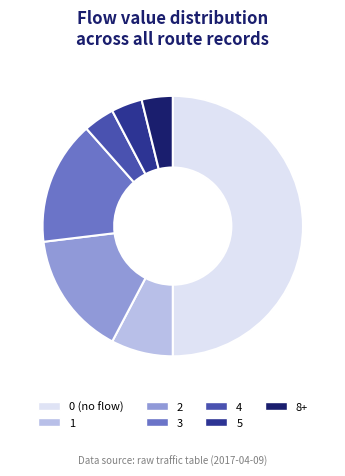

Do 1 and 5 together represent more than half of the pie?

No